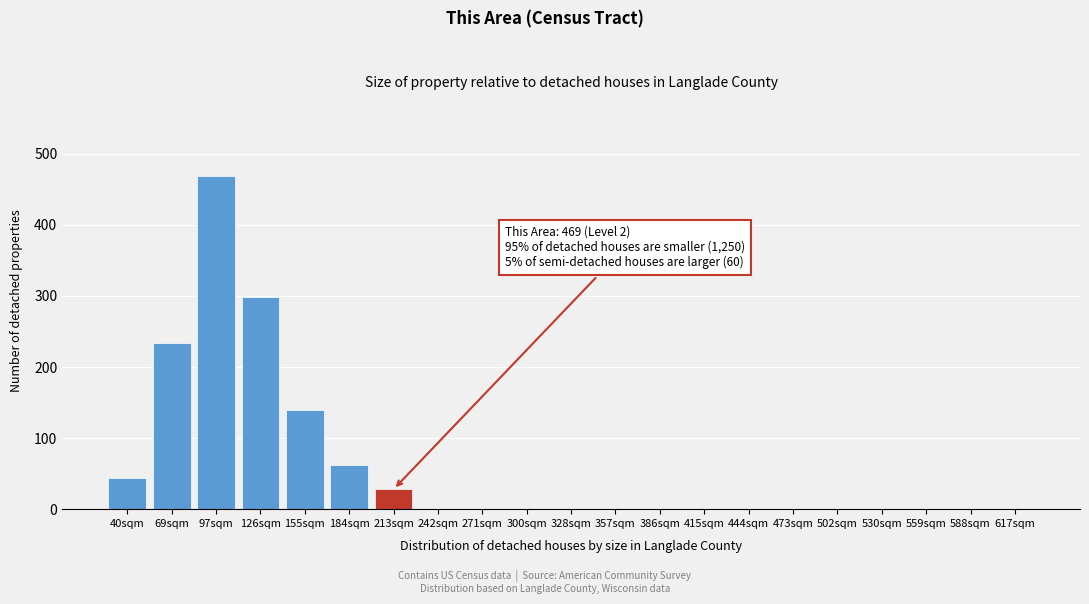

Reading right to left, extract all data points from this chart.

617sqm=0	588sqm=0	559sqm=0	530sqm=0	502sqm=0	473sqm=0	444sqm=0	415sqm=0	386sqm=0	357sqm=0	328sqm=0	300sqm=0	271sqm=0	242sqm=0	213sqm=28	184sqm=62	155sqm=139	126sqm=298	97sqm=469	69sqm=234	40sqm=44